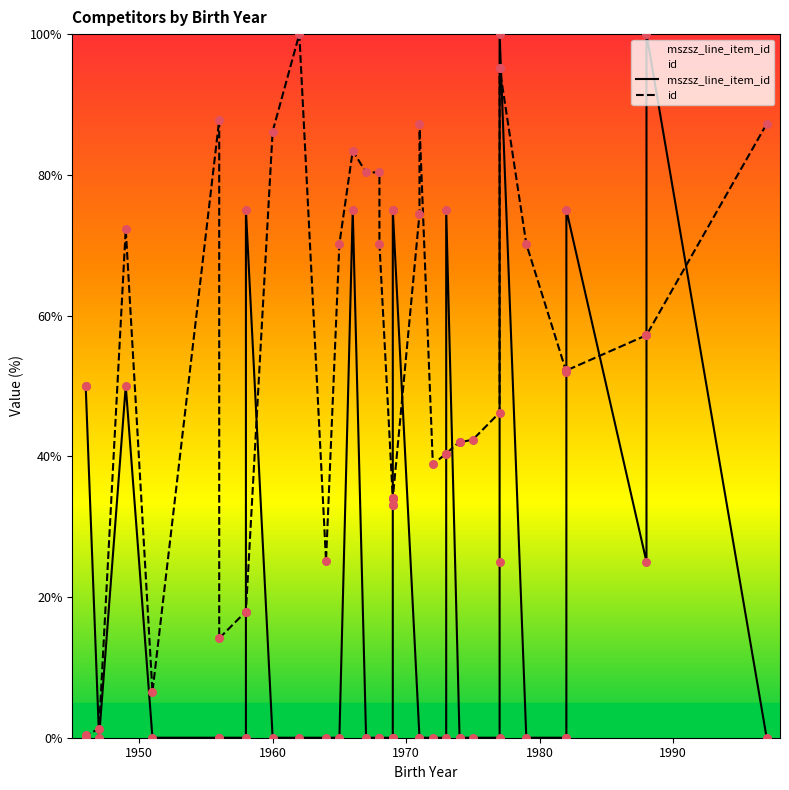

At how many categories does at least one series exceed 92?

4